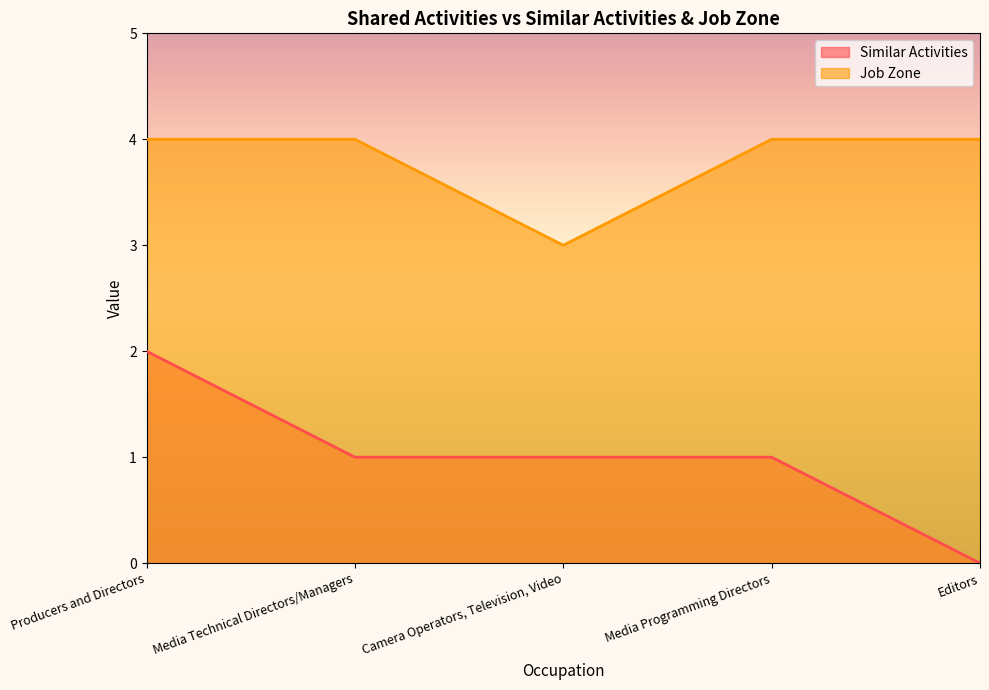

Which category has the highest value in the Job Zone series?

Producers and Directors